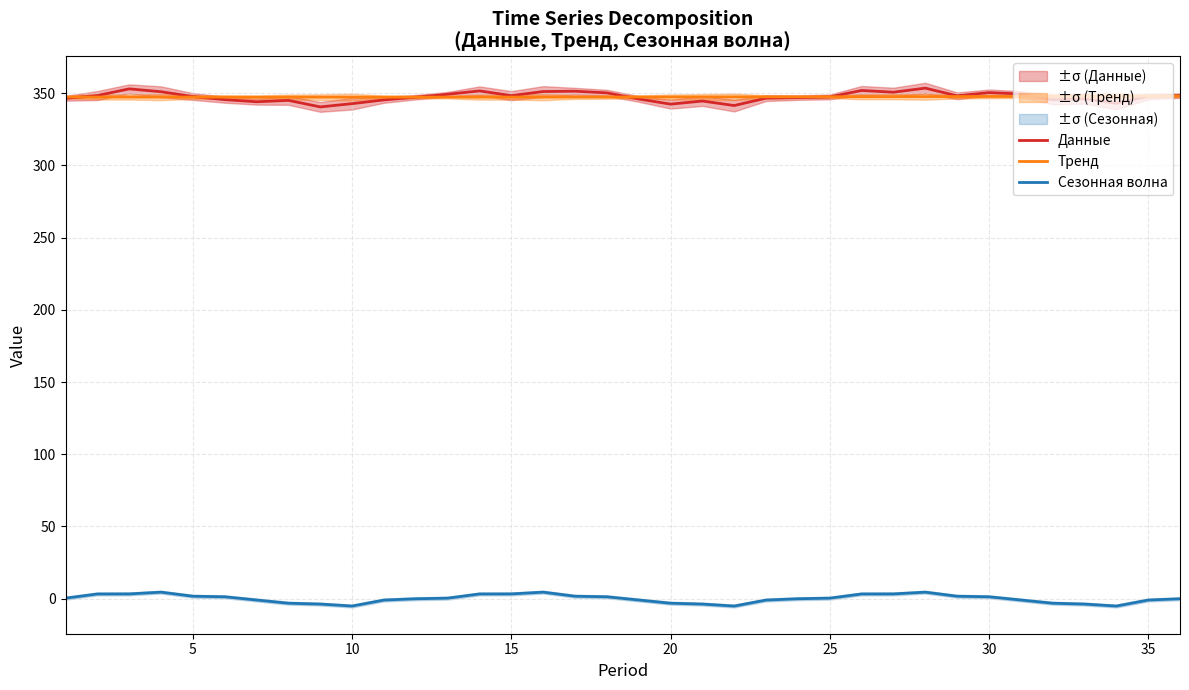

How many data points in Данные are less than 347?

16